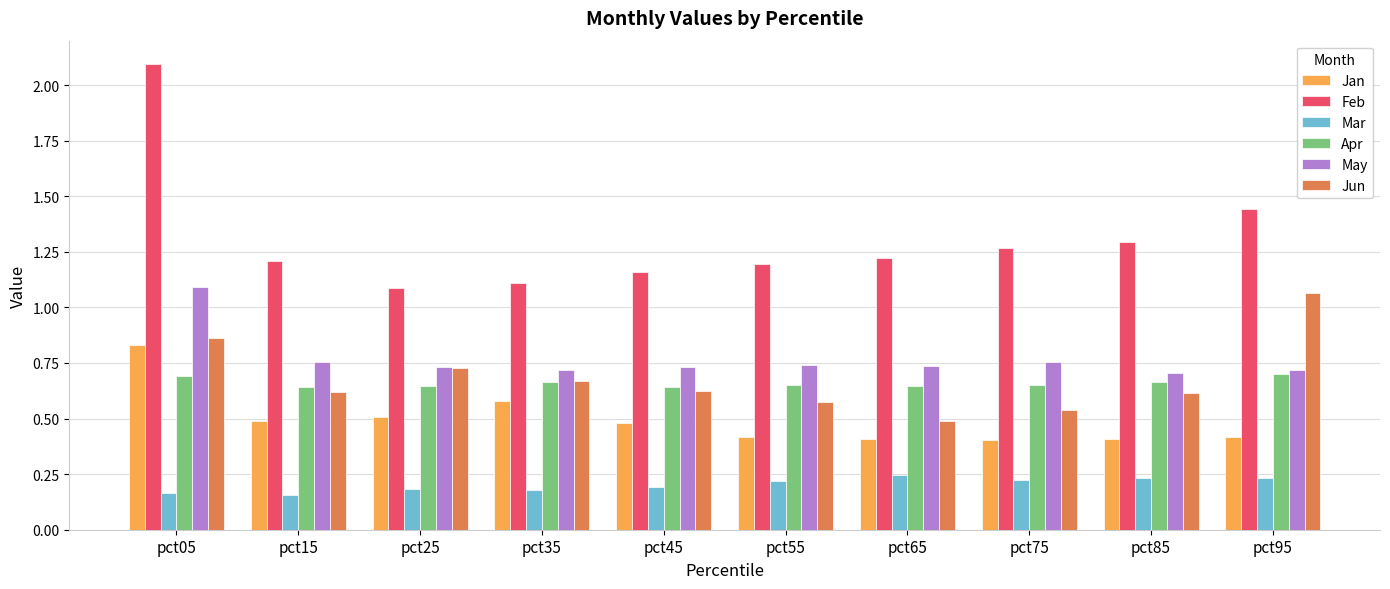

How many bars are there in each group?

6